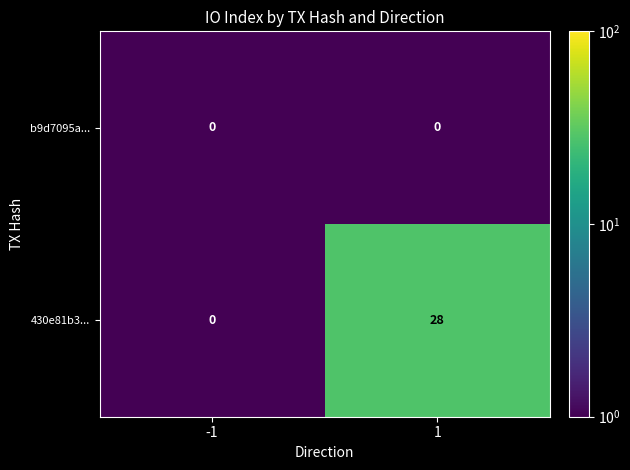

Which series has the largest total across all categories?

430e81b3...